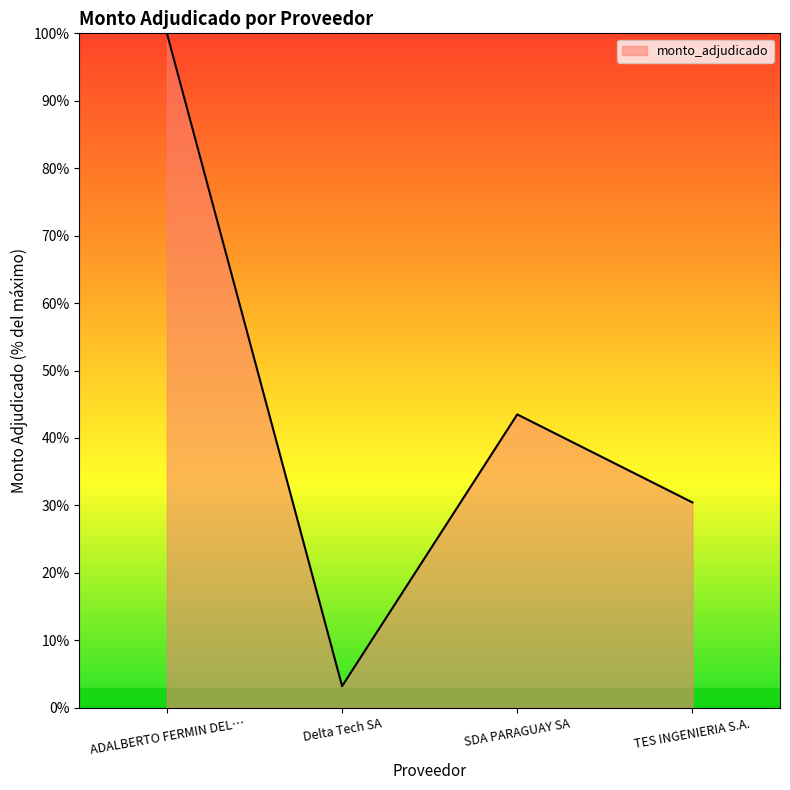

Is it true that the value at SDA PARAGUAY SA is 15.2?

False